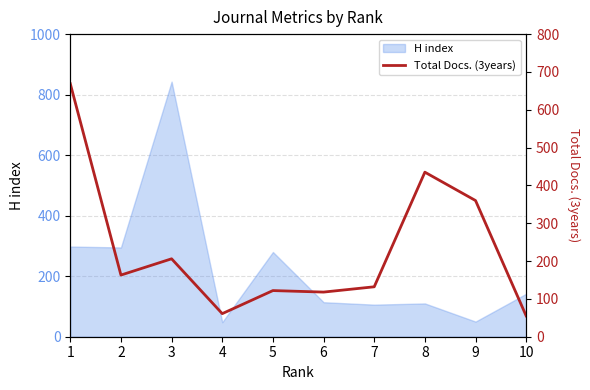

List the labels in order of value, smallest first.

10, 4, 6, 5, 7, 2, 3, 9, 8, 1